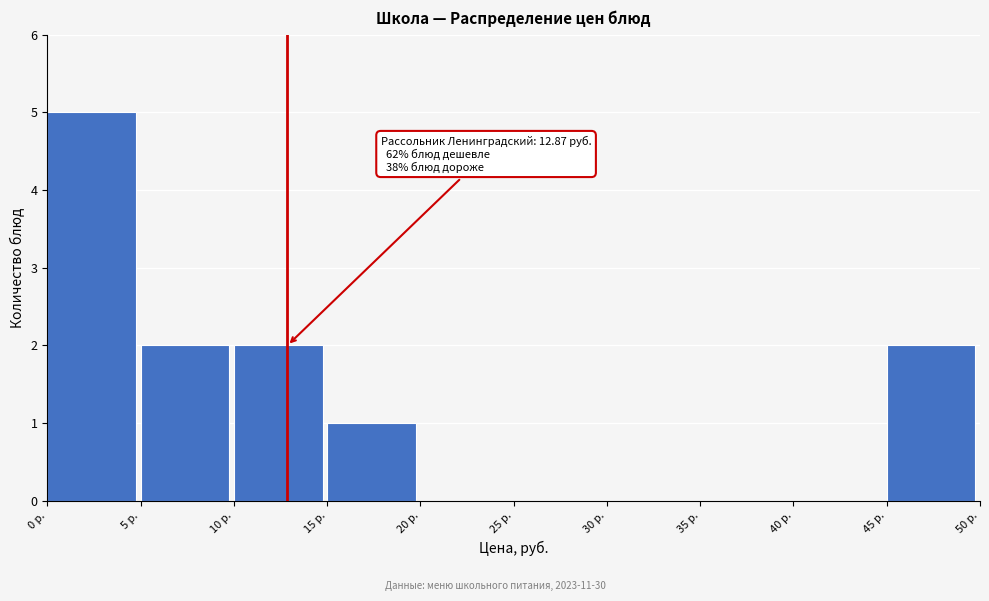

Which range on the x-axis has the tallest bar?

0 to 5